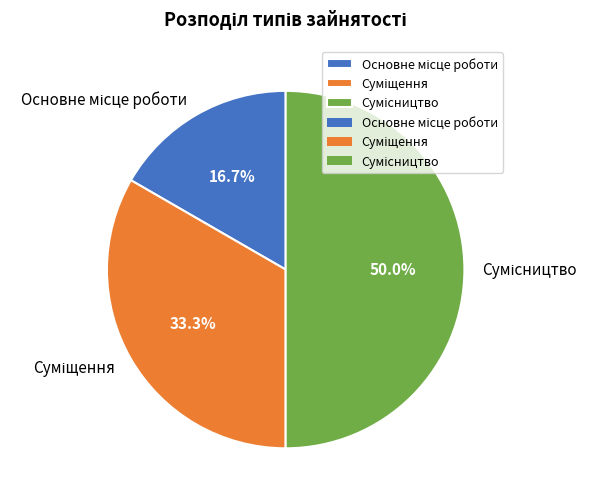

How many segments does this pie chart have?

3